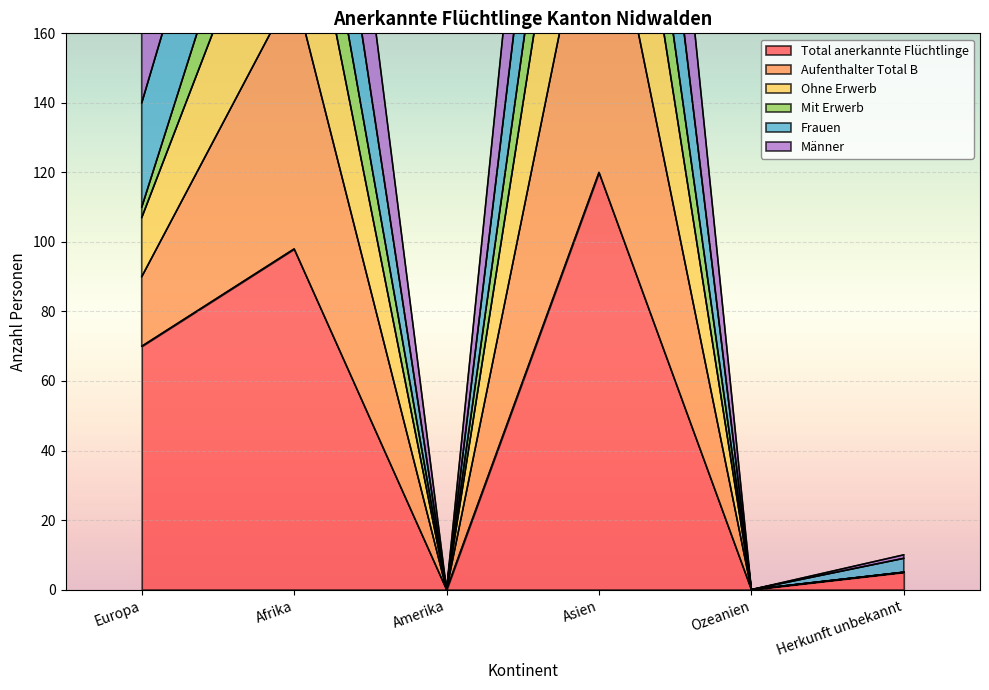

True or false: Ohne Erwerb and Aufenthalter Total B intersect in this chart.

False